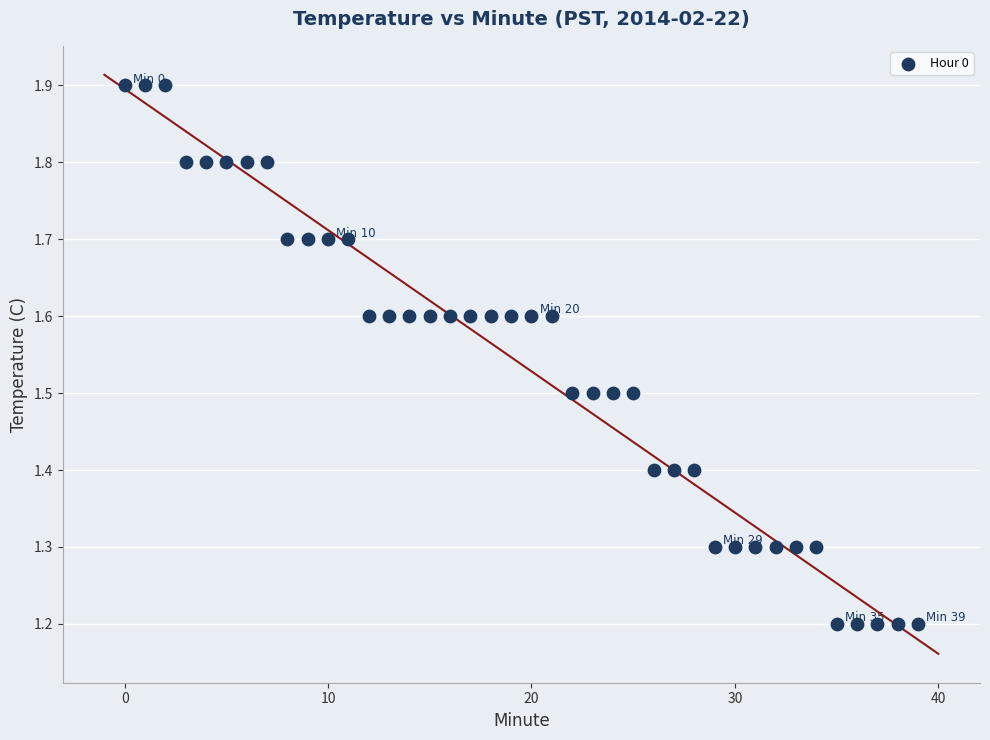

What is the range of Y values (max minus min)?

0.7